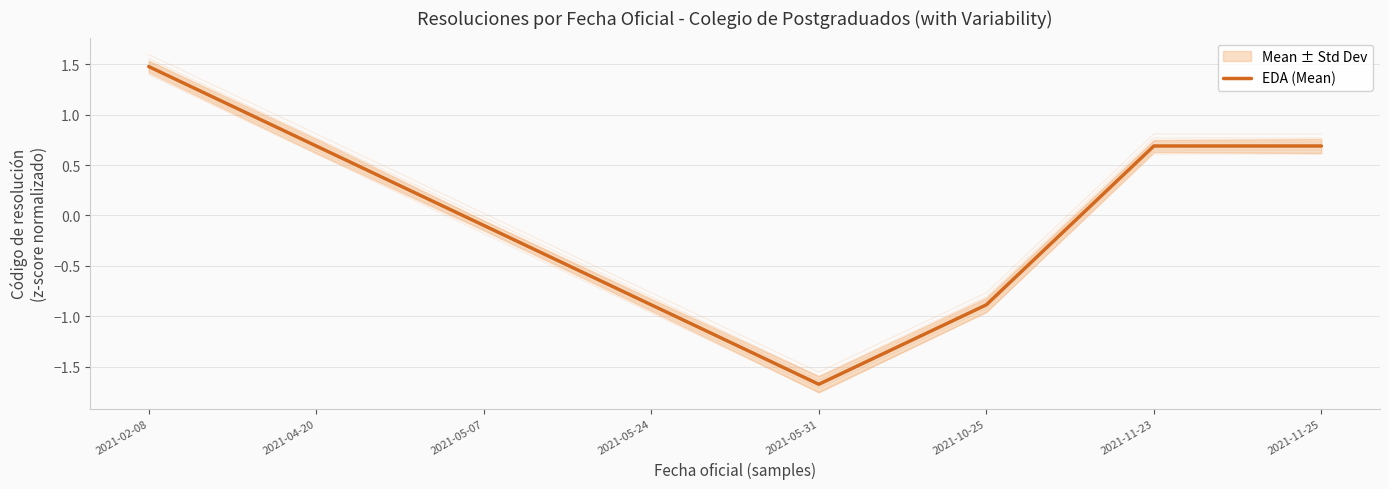

The chart shows a value of 0.3 at 2021-11-25. True or false?

False